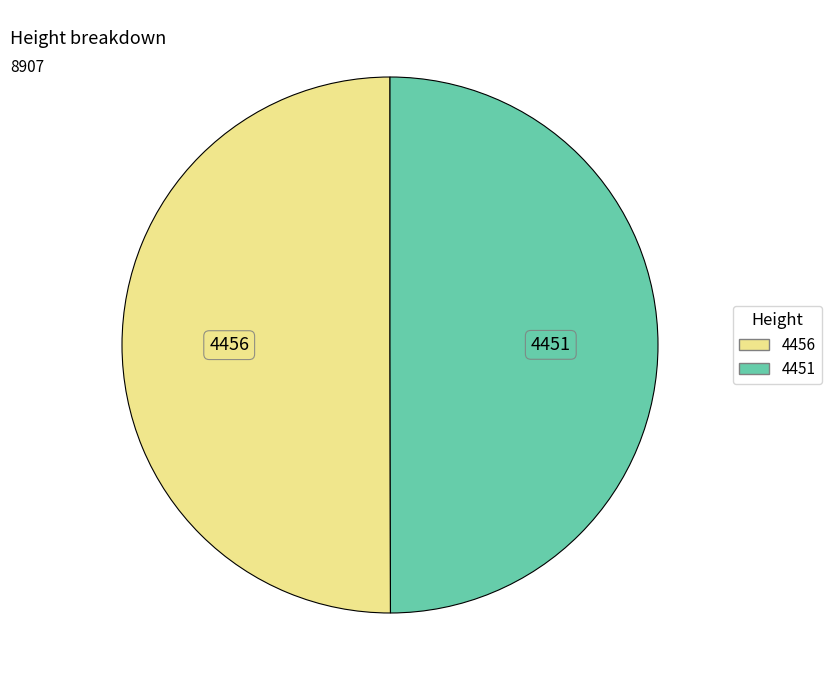

What is the ratio of the value at 4451 to the value at 4456?

1.0